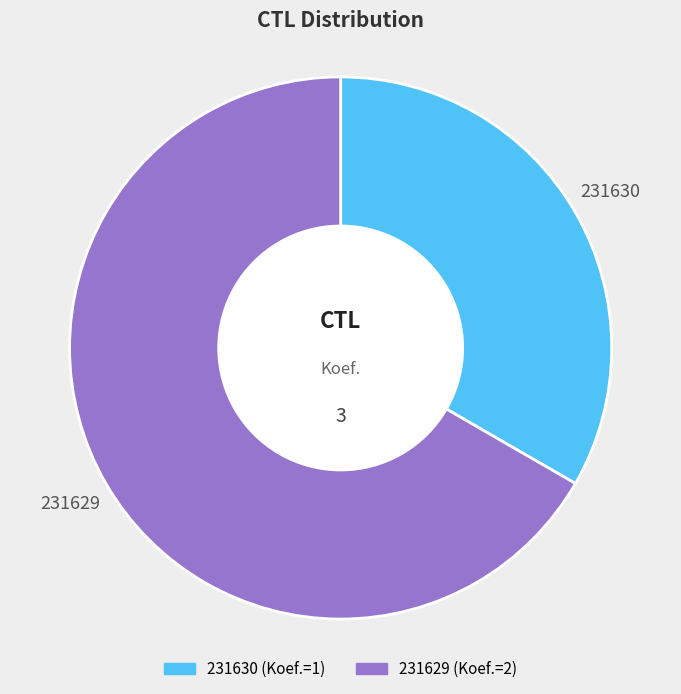

Which slice represents more than half of the pie?

231629